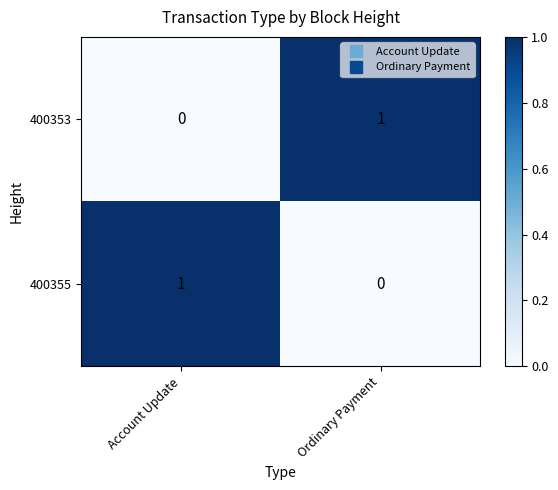

How many data points does each series have?

2